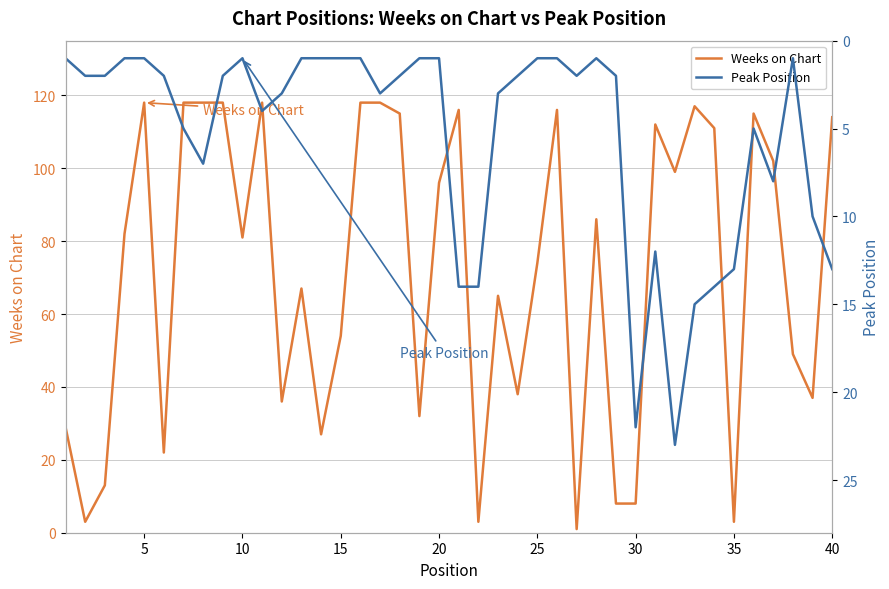

At how many categories does at least one series exceed 69?

22